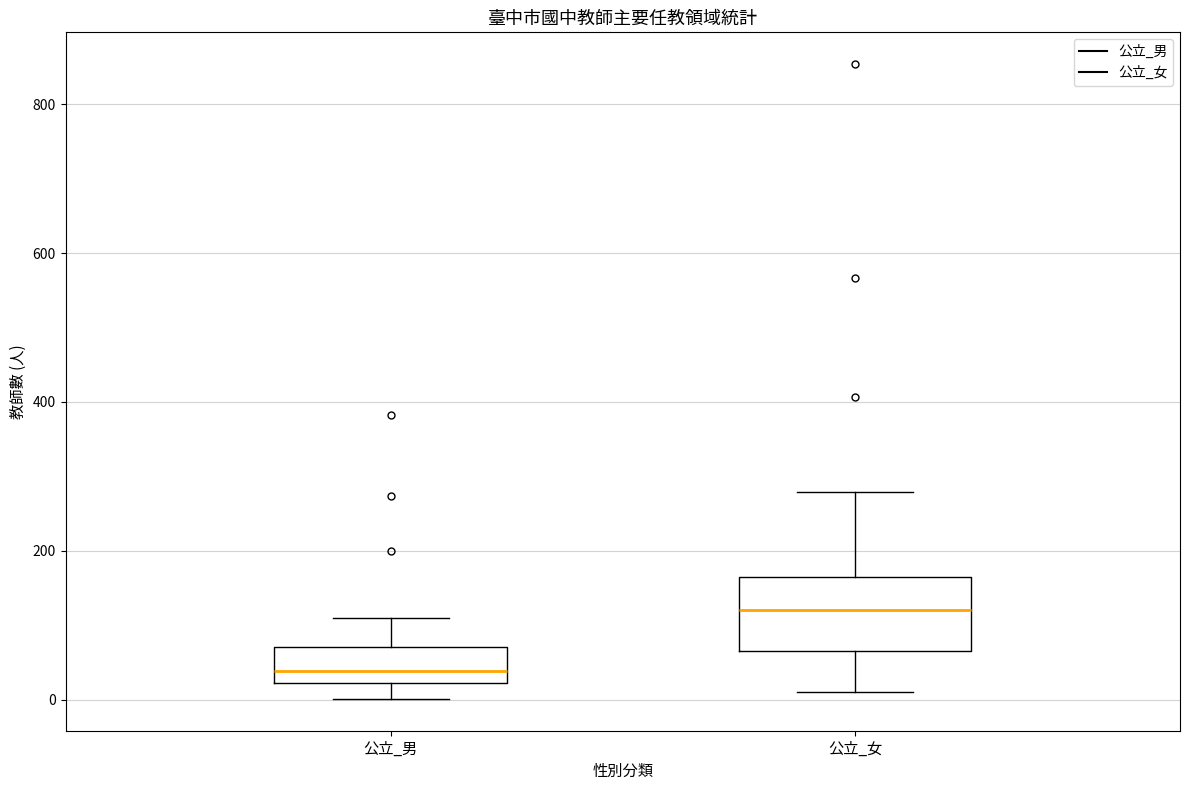

Which box has the lowest median line?

公立_男